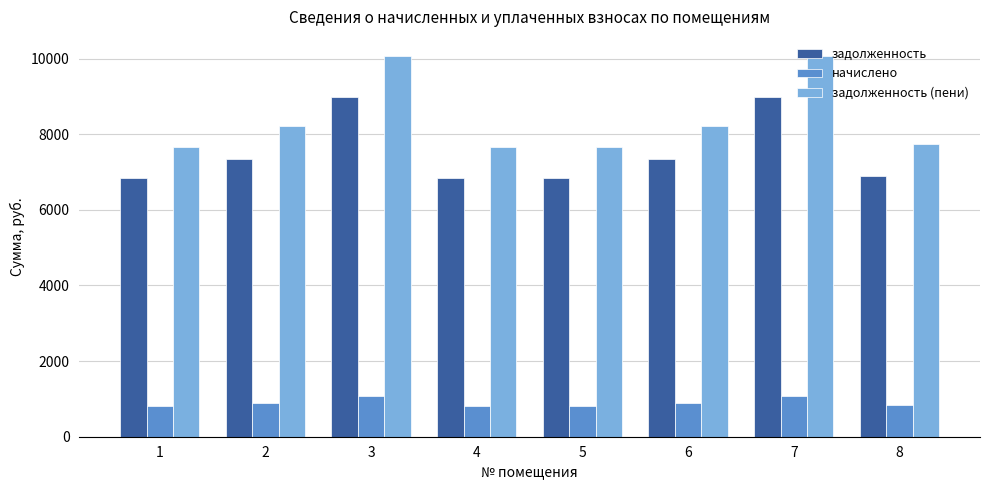

What is the lowest value of the начислено series?

823.0